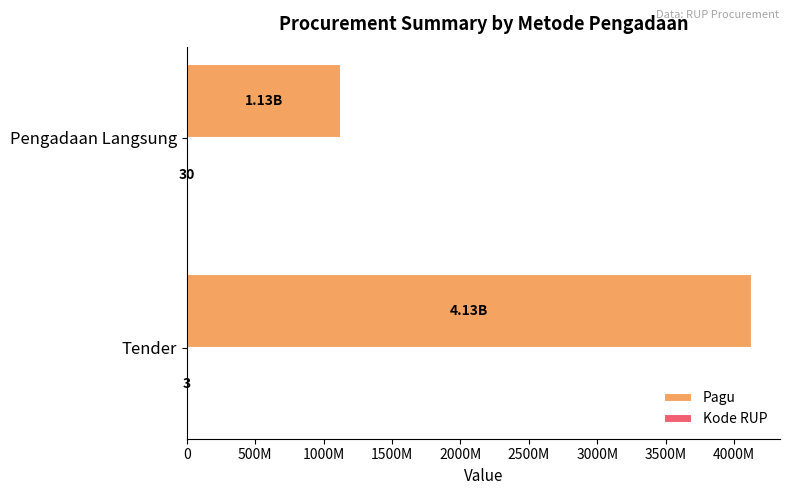

What is the minimum value for Pagu?

1126850000